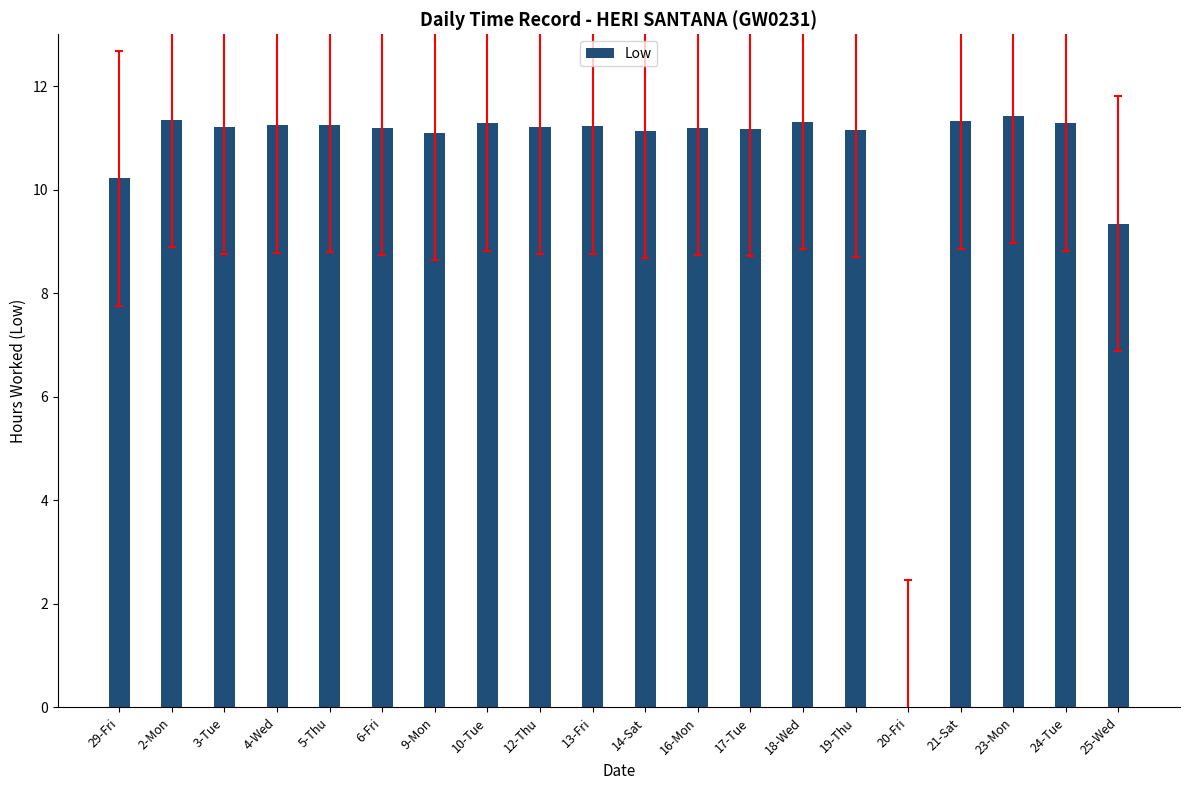

Is it true that the value at 6-Fri is 7.5?

False